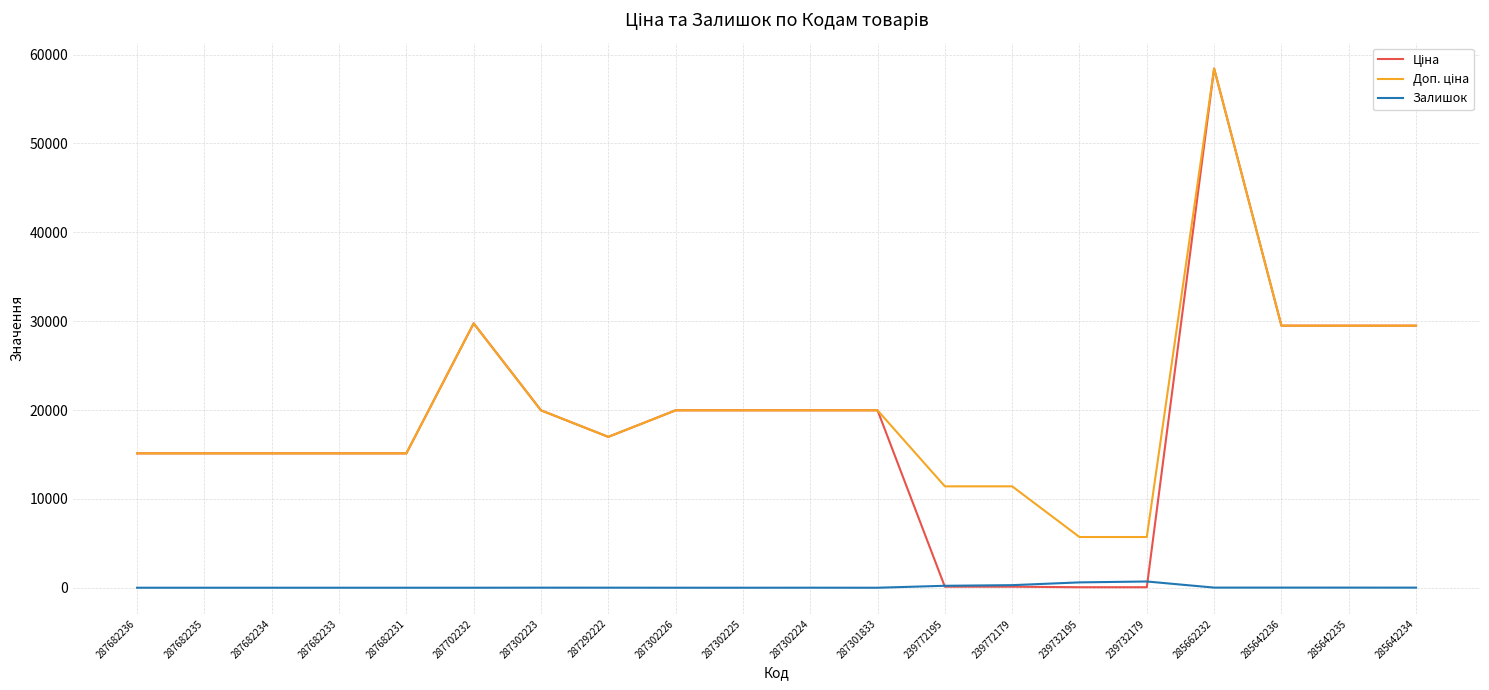

At which category does the chart reach its peak across all series?

285662232